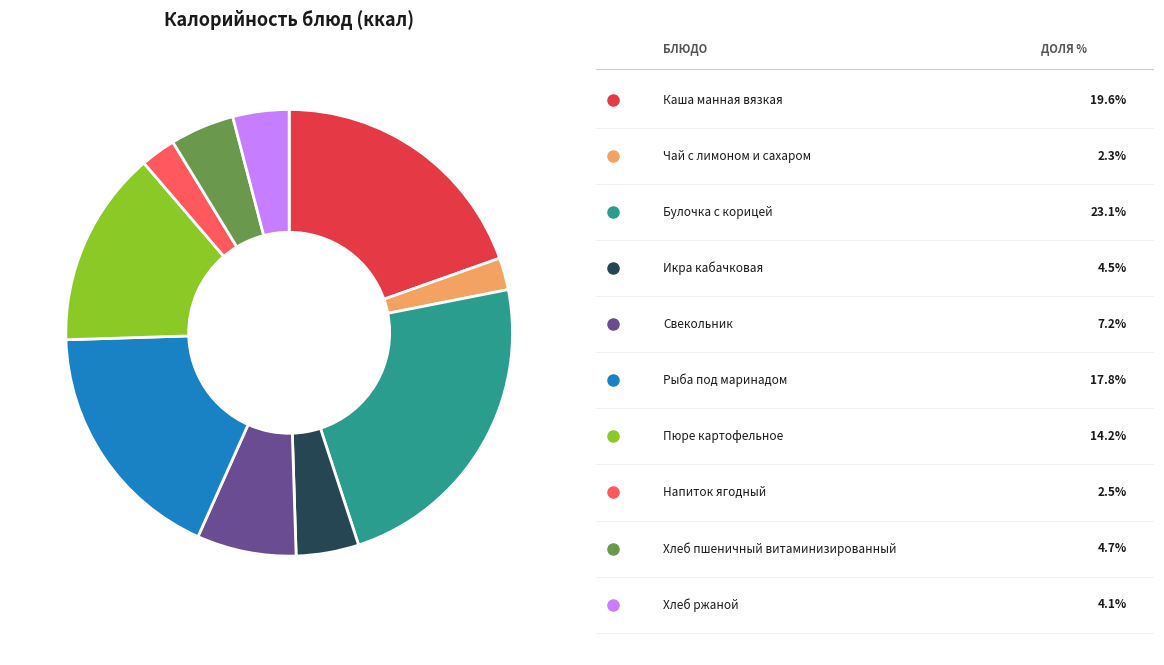

Does any single category account for the majority?

No